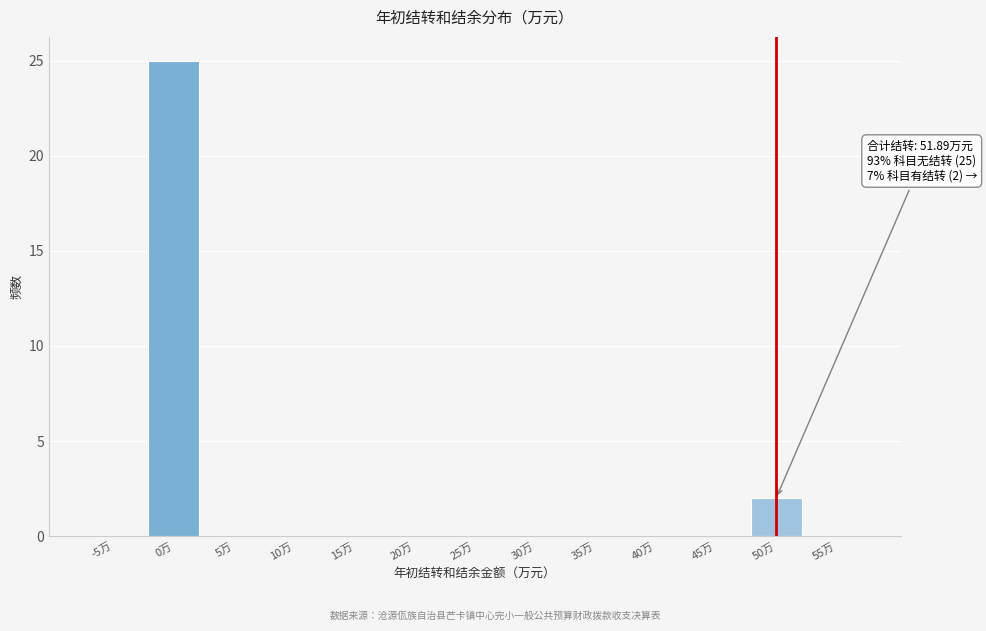

Reading left to right, transcribe all the data shown in this chart.

-5万=0	0万=25	5万=0	10万=0	15万=0	20万=0	25万=0	30万=0	35万=0	40万=0	45万=0	50万=2	55万=0